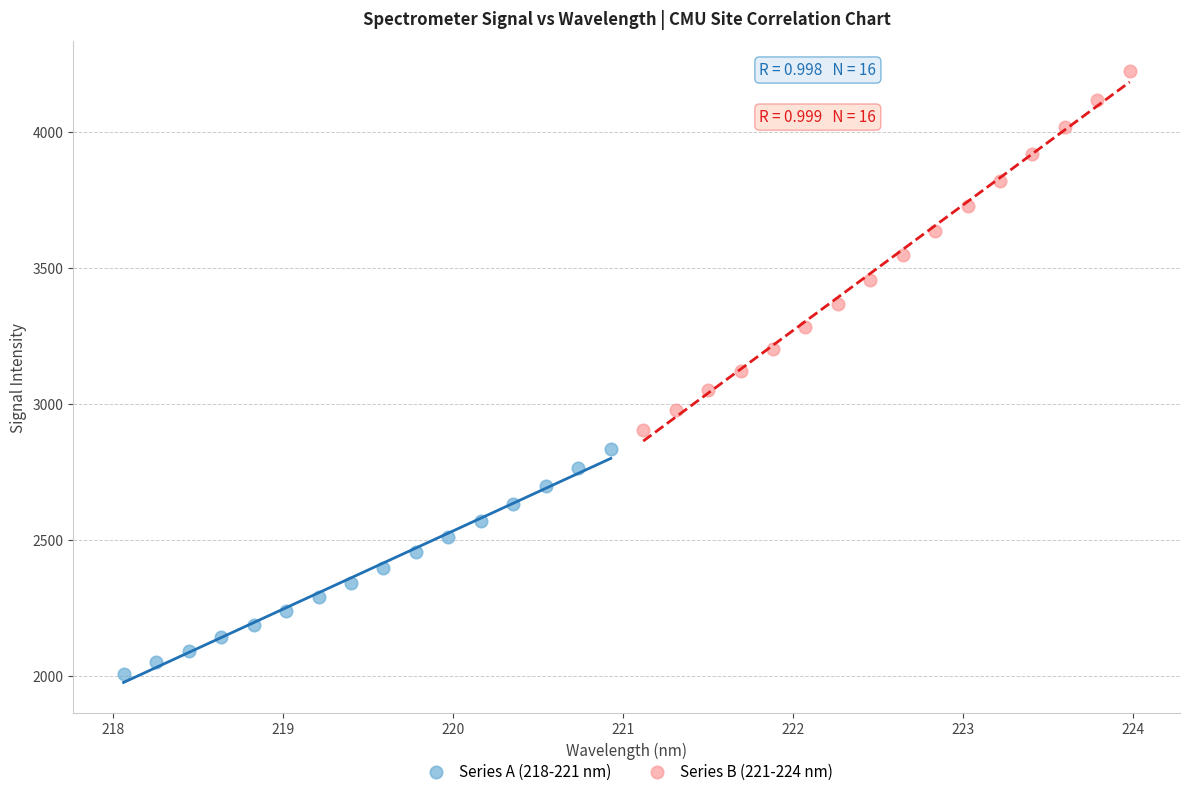

Which series has the largest Y range (max minus min)?

Series B (221-224 nm)